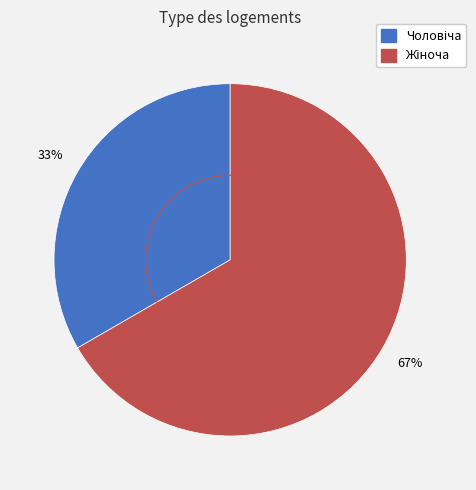

Between Чоловіча and Жіноча, which is larger?

Жіноча